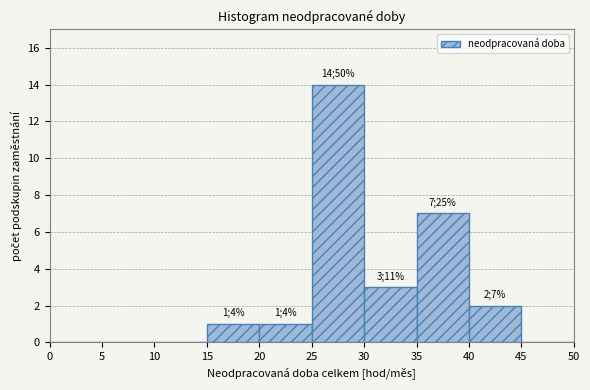

Over which range of the x-axis is the bar tallest?

25 to 30